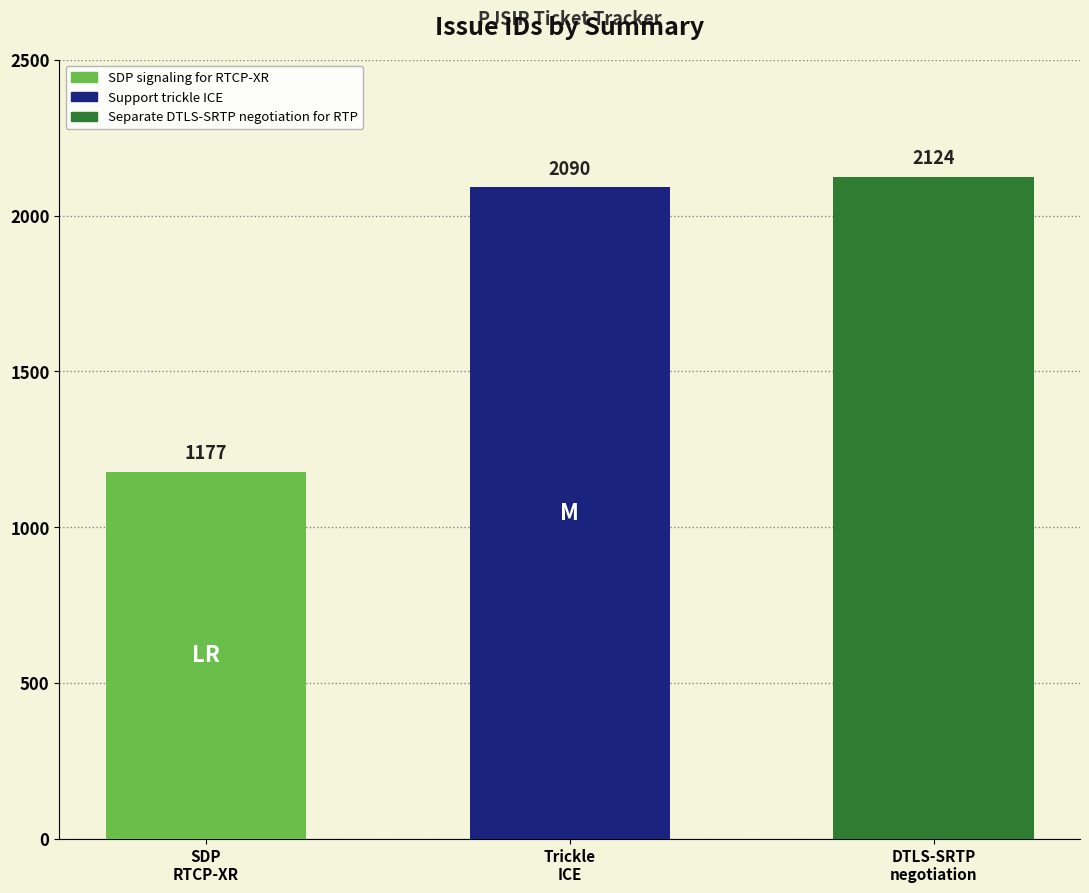

What is the label of the 3rd bar from the right?

SDP signaling for RTCP-XR